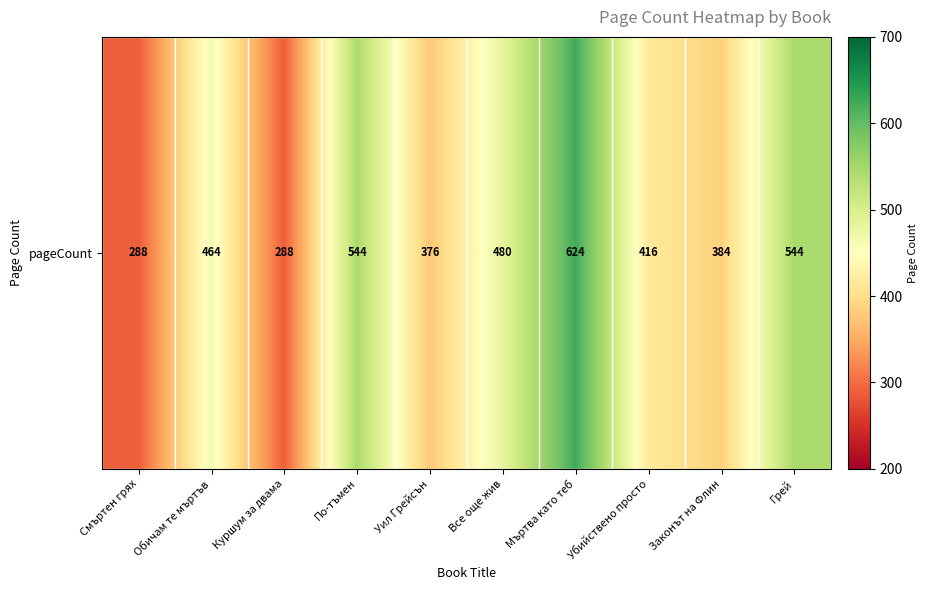

Rank the categories by value from highest to lowest.

Мъртва като теб, По-тъмен, Грей, Все още жив, Обичам те мъртъв, Убийствено просто, Законът на Флин, Уил Грейсън, Смъртен грях, Куршум за двама